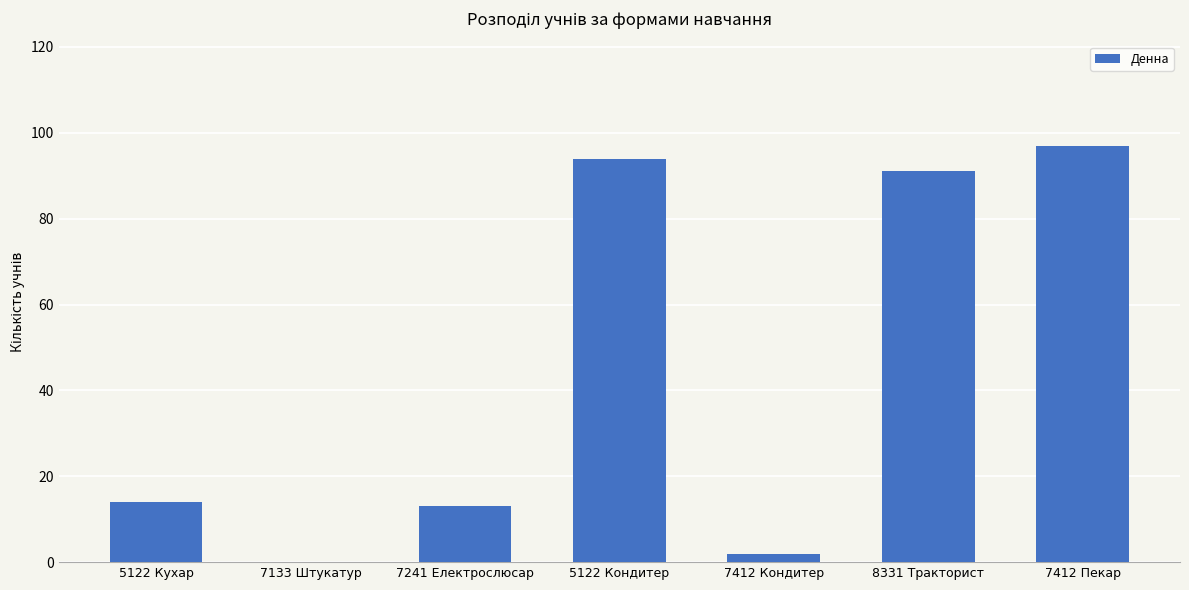

How many values are above zero?

6